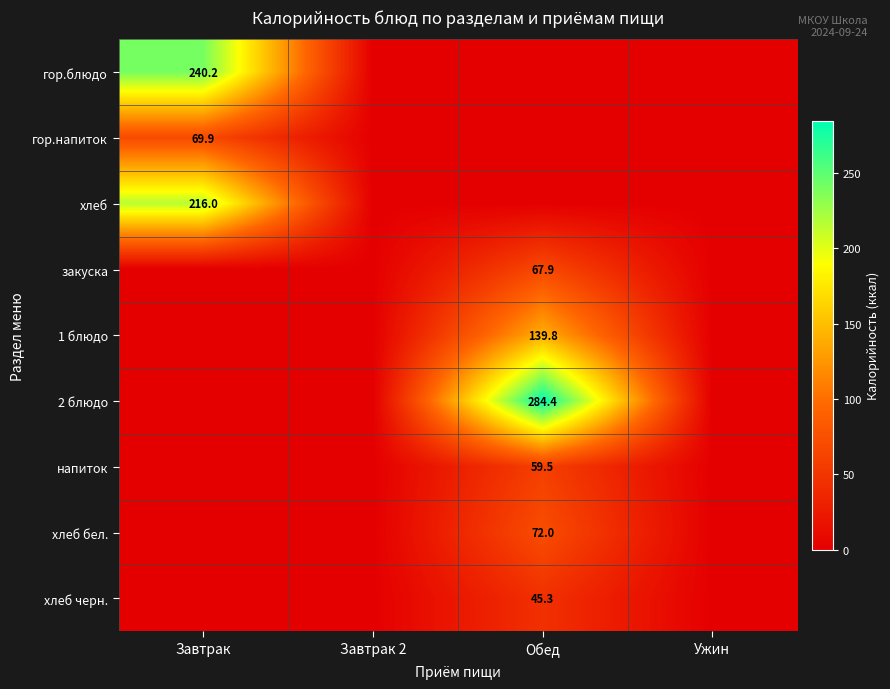

Is it true that хлеб бел. equals 72.0 at Обед?

True